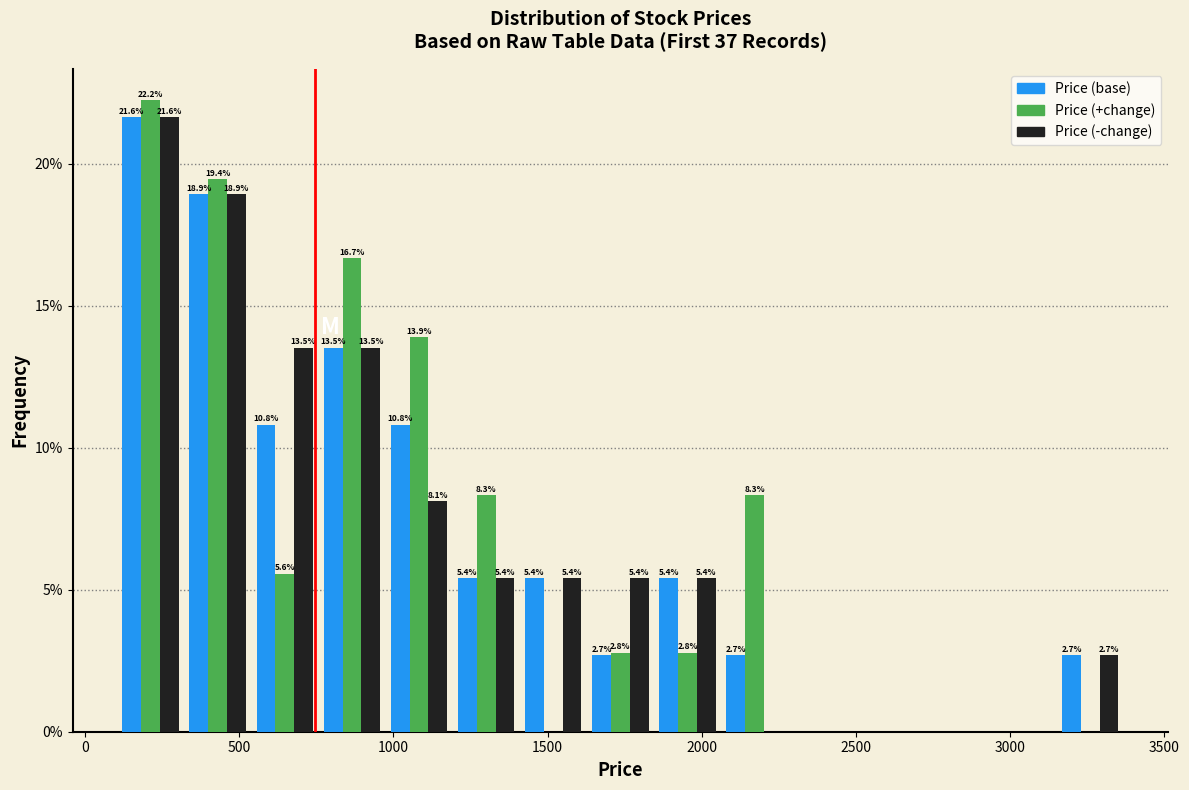

In the Price (base) series, which range on the x-axis has the tallest bar?

100 to 300